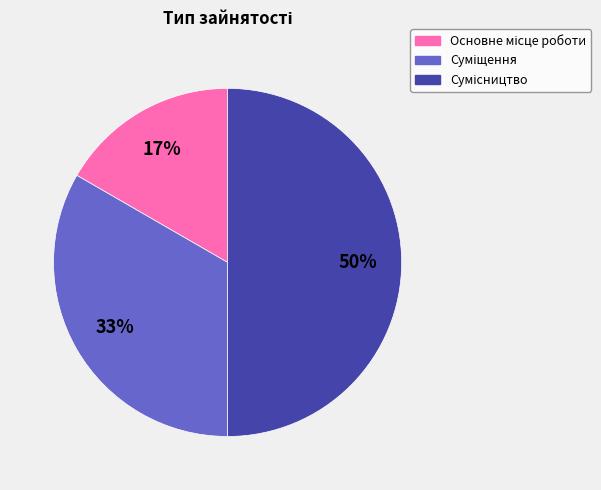

To the nearest percent, what percentage of the pie is Сумісництво?

50%